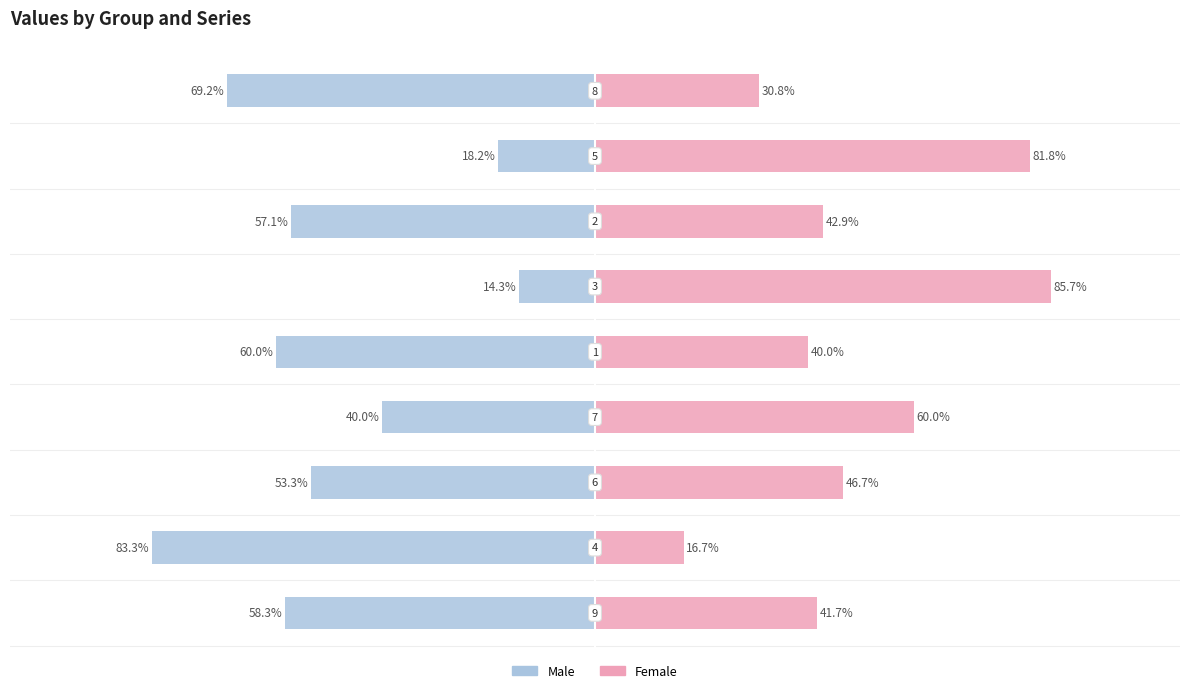

At how many categories does at least one series exceed -27?

9